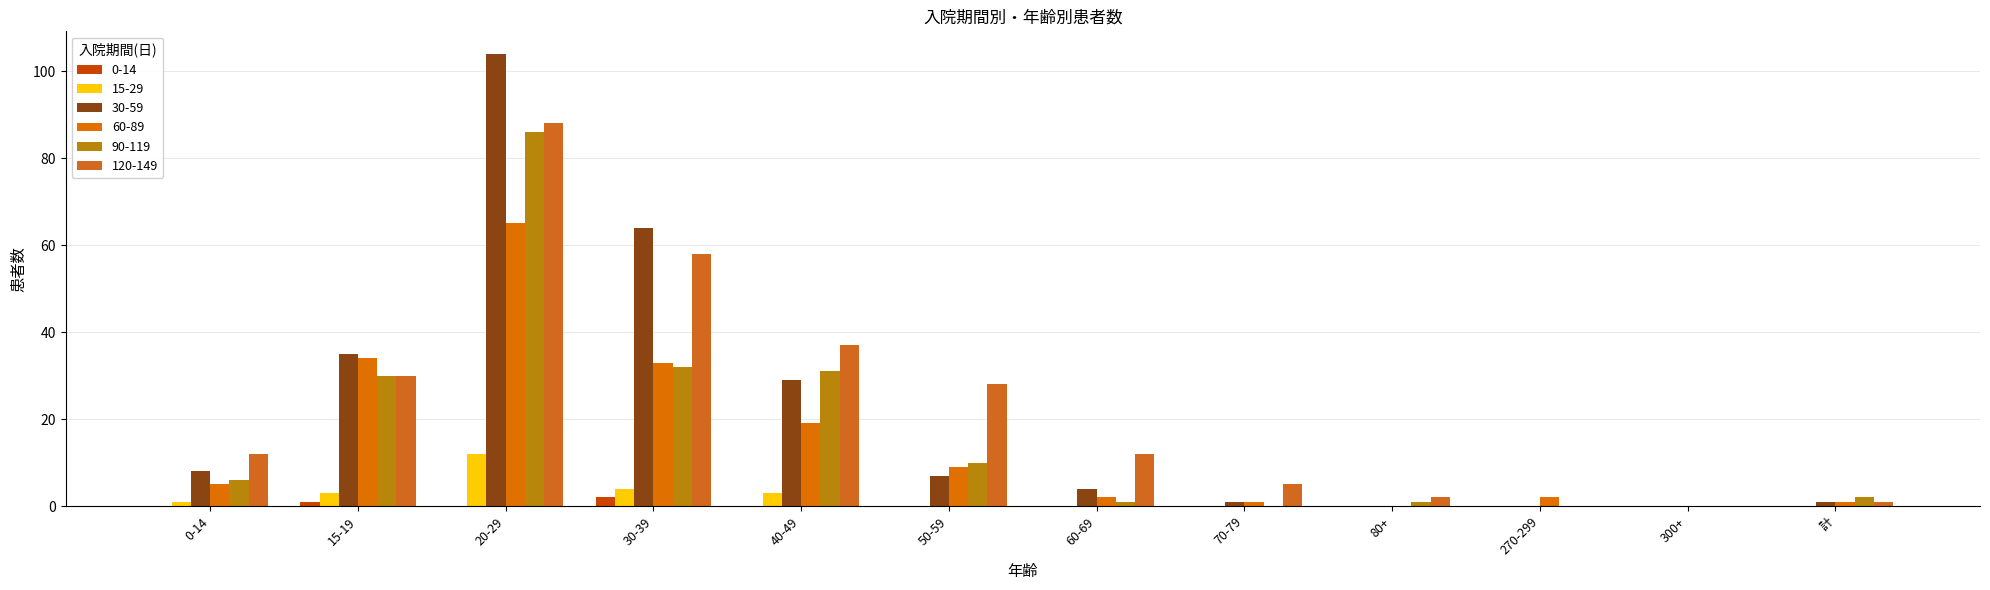

Are the bars horizontal?

No